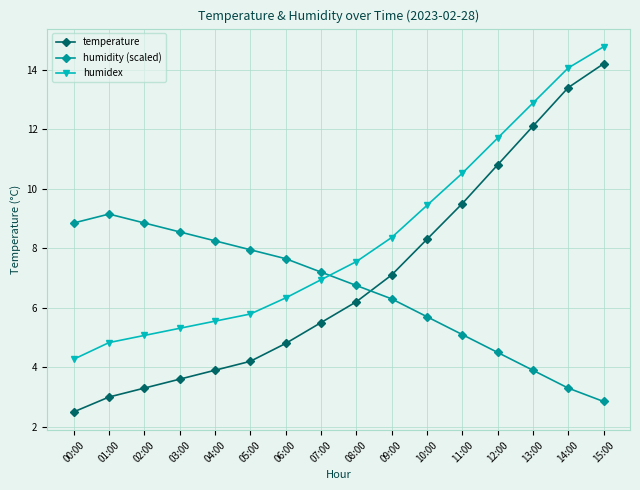

How many data points does each series have?

16